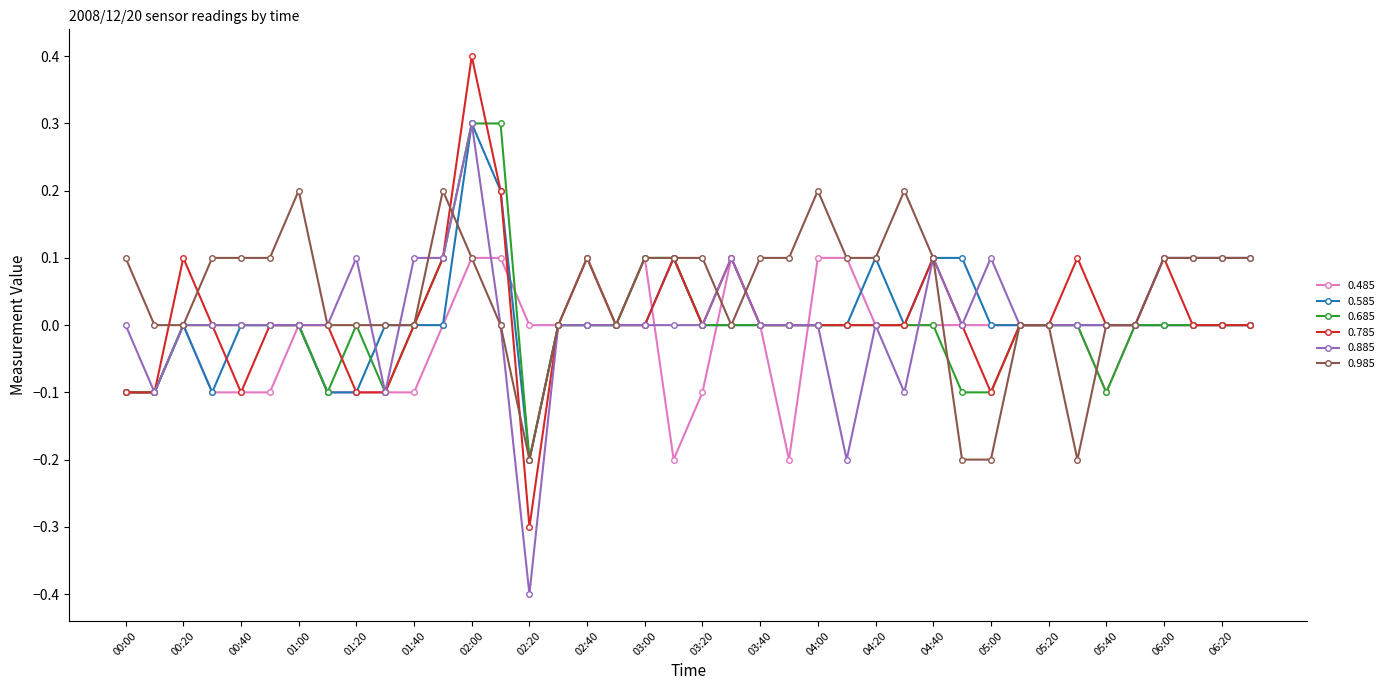

True or false: 0.485 has more than 1 interior local peaks.

True